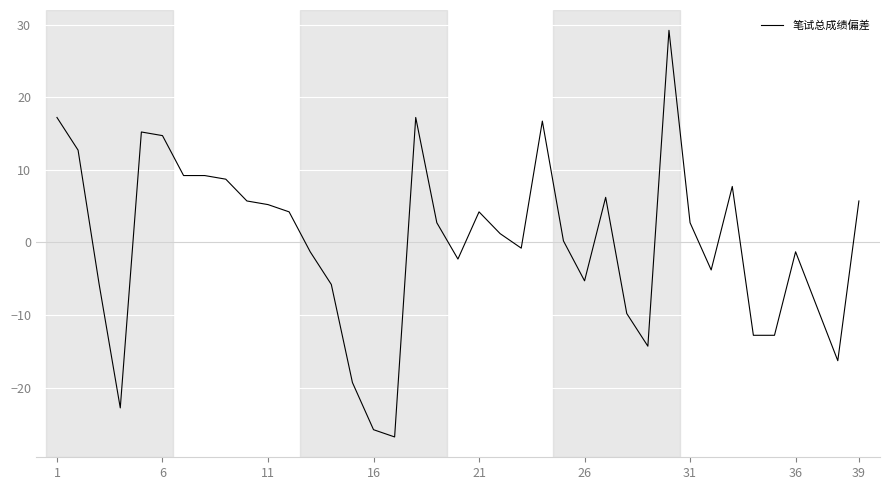

What is the difference between the maximum and minimum values?

56.0